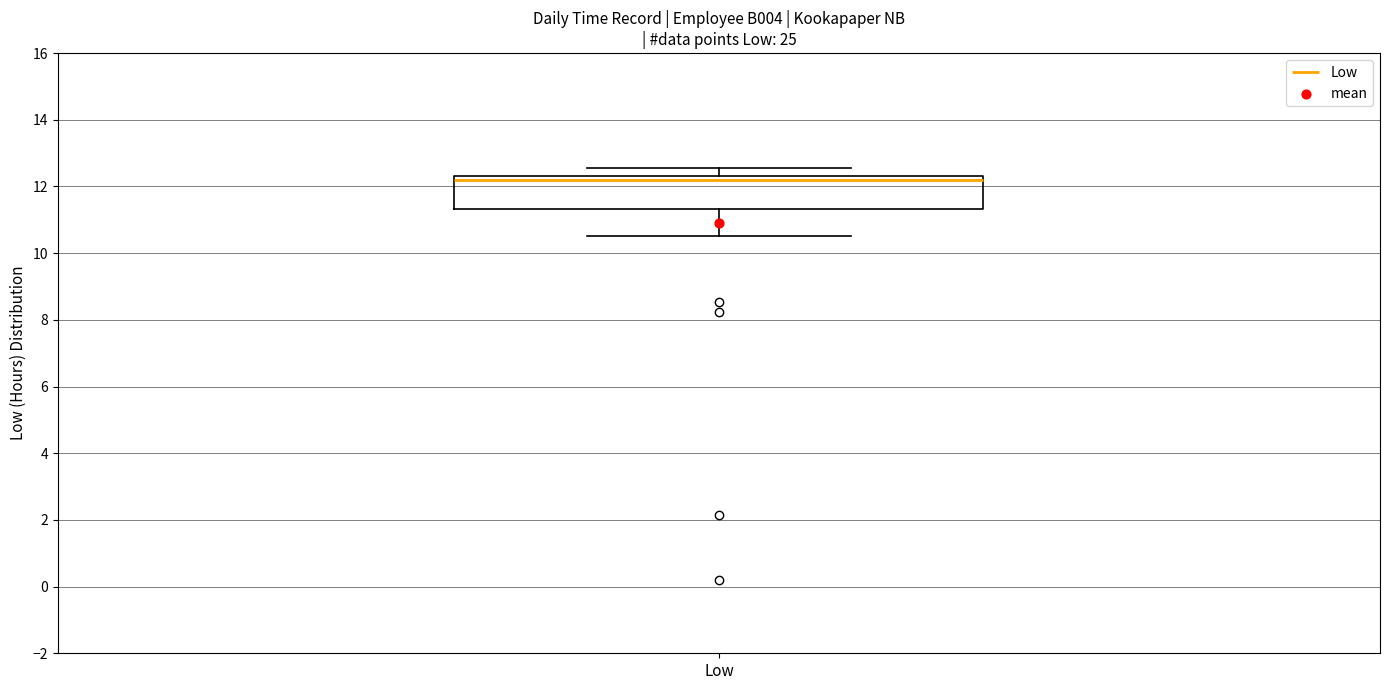

Transcribe this box plot: give where the median line is, the range the box spans, and where the two whiskers end, as read against the y-axis. The values are not printed on the chart, so give them approximately, as read against the axis.

median 12.2, box 11.4 to 12.4, whiskers 10.6 to 12.6